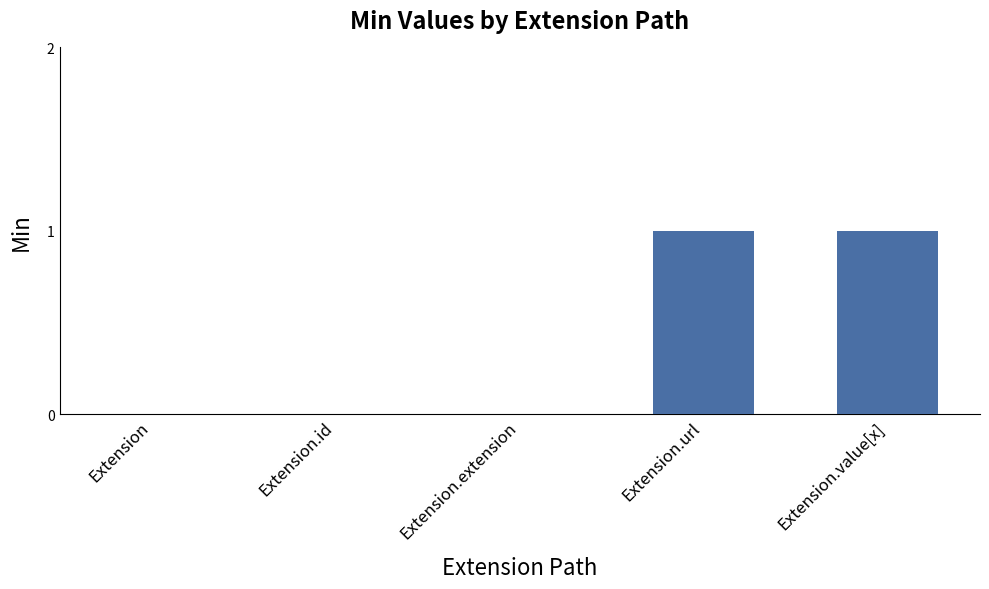

Count the number of categories in the chart.

5